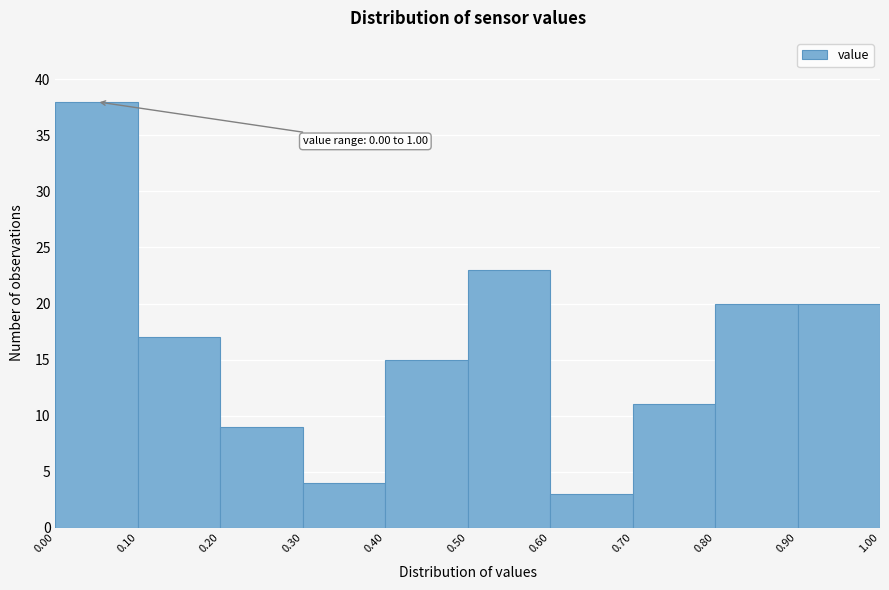

Over which range of the x-axis is the bar tallest?

0.00 to 0.10